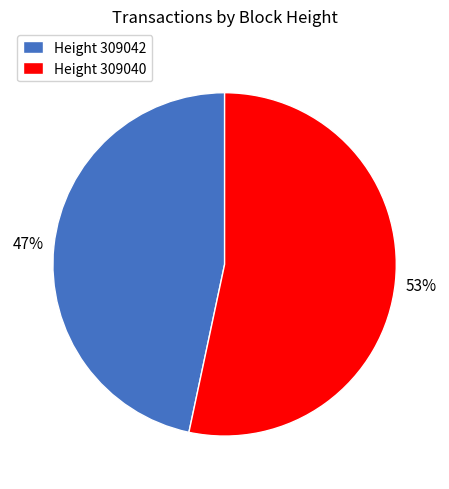

To the nearest percent, what portion does Height 309042 represent?

47%